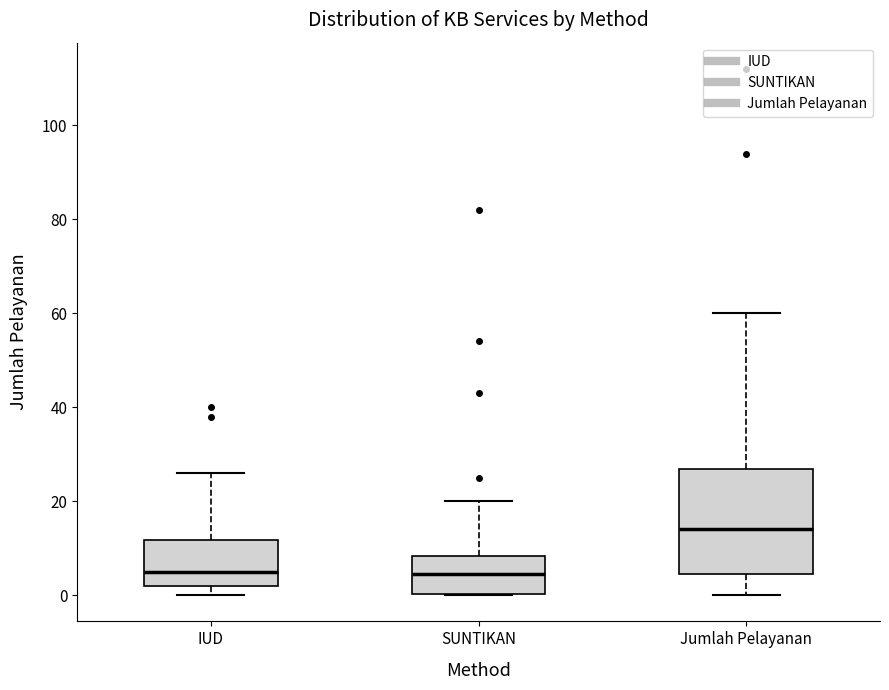

Reading left to right, read every box against the y-axis: the position of its median line, the range the box covers, and the ends of its whiskers. The values are not printed on the chart, so give them approximately, as read against the axis.

IUD: median 6, box 2 to 12, whiskers 0 to 26
SUNTIKAN: median 4, box 0 to 8, whiskers 0 to 20
Jumlah Pelayanan: median 14, box 4 to 26, whiskers 0 to 60